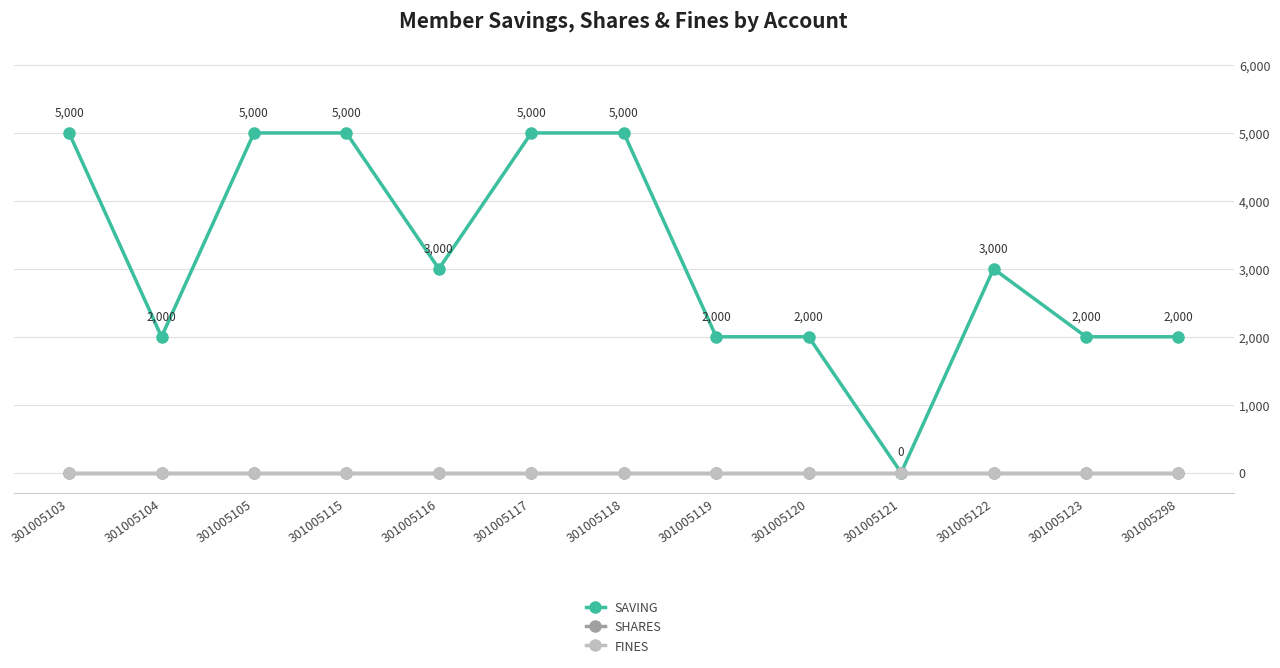

Rank the series at 301005121 from lowest to highest value.

SAVING, SHARES, FINES